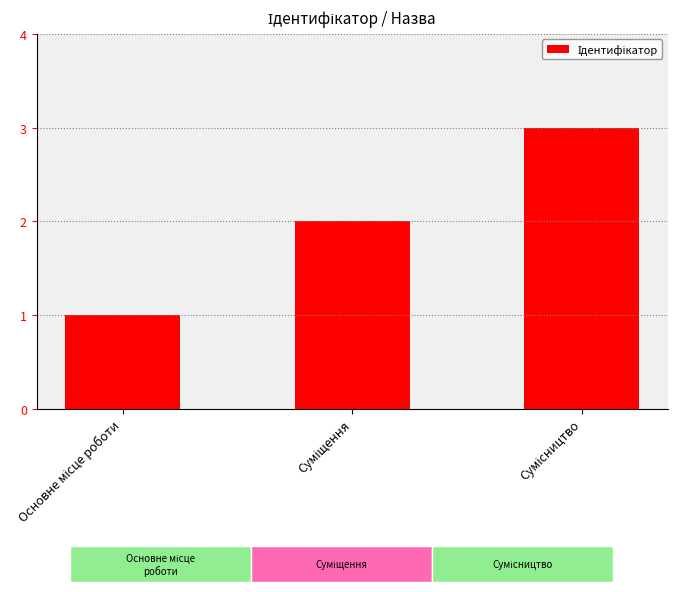

How many values are between 1 and 3?

3